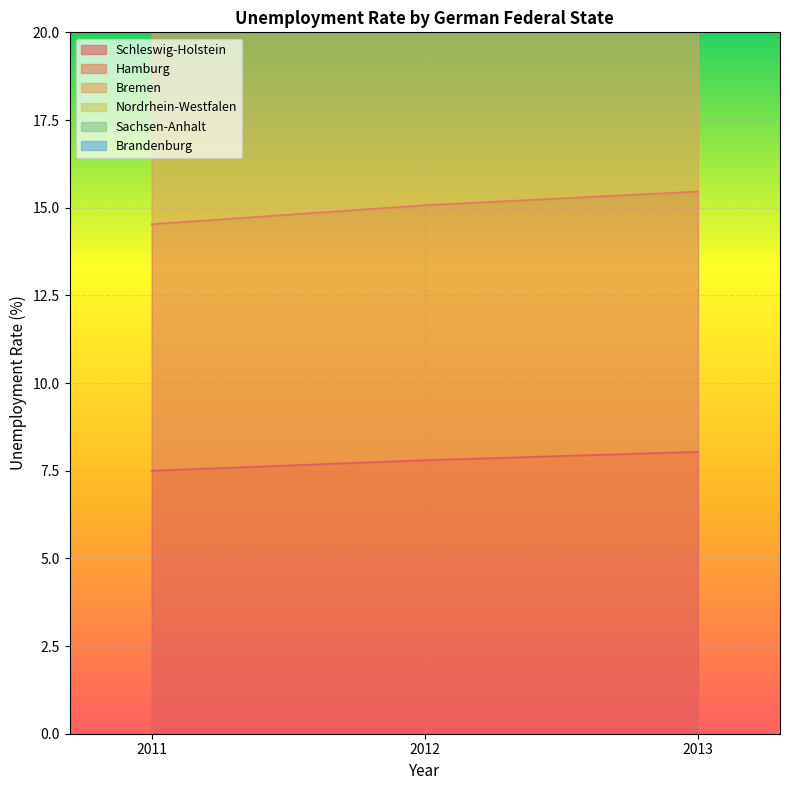

What is the average value of the Schleswig-Holstein series?

7.8